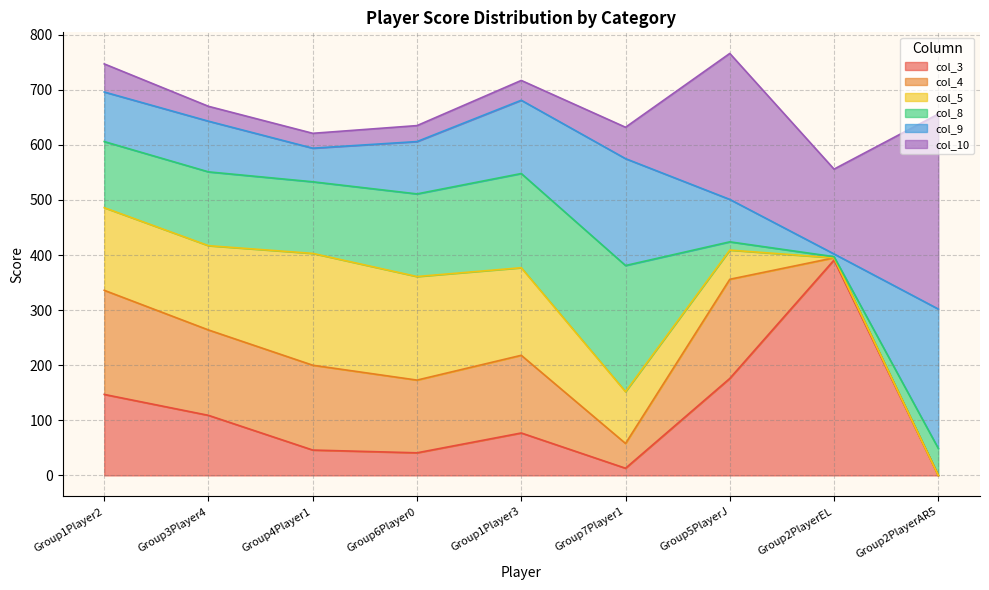

At which category does col_9 reach its first local valley?

Group4Player1